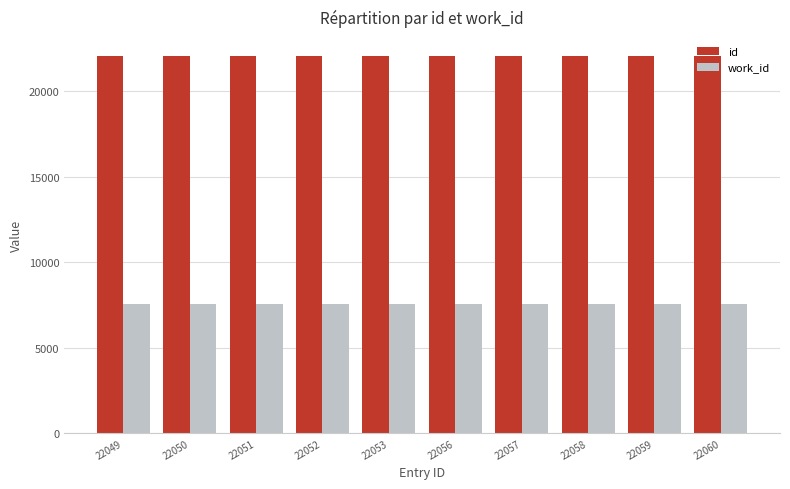

What is the maximum value for work_id?

7570